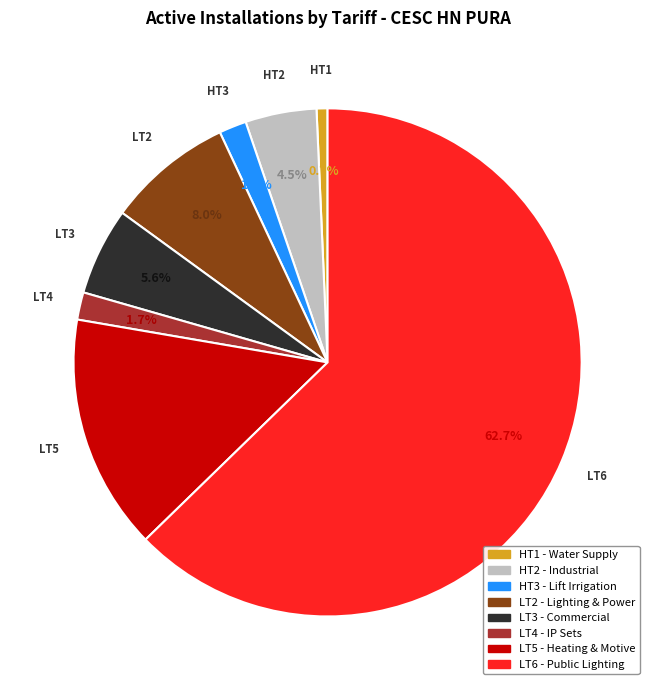

Does any single category account for the majority?

Yes